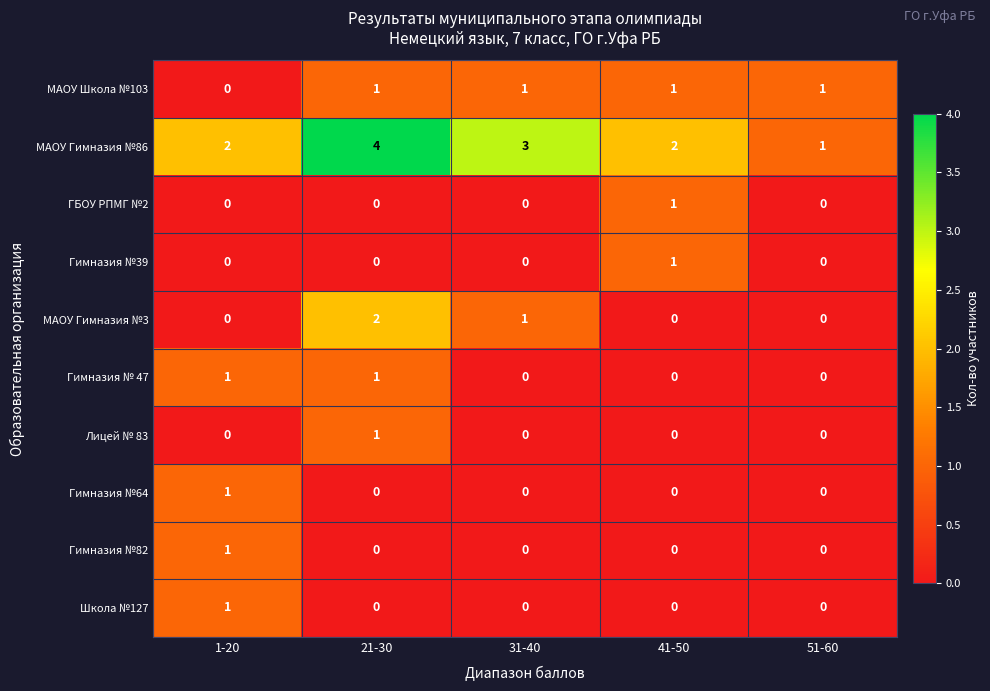

The value of МАОУ Школа №103 at 31-40 is 1. True or false?

True